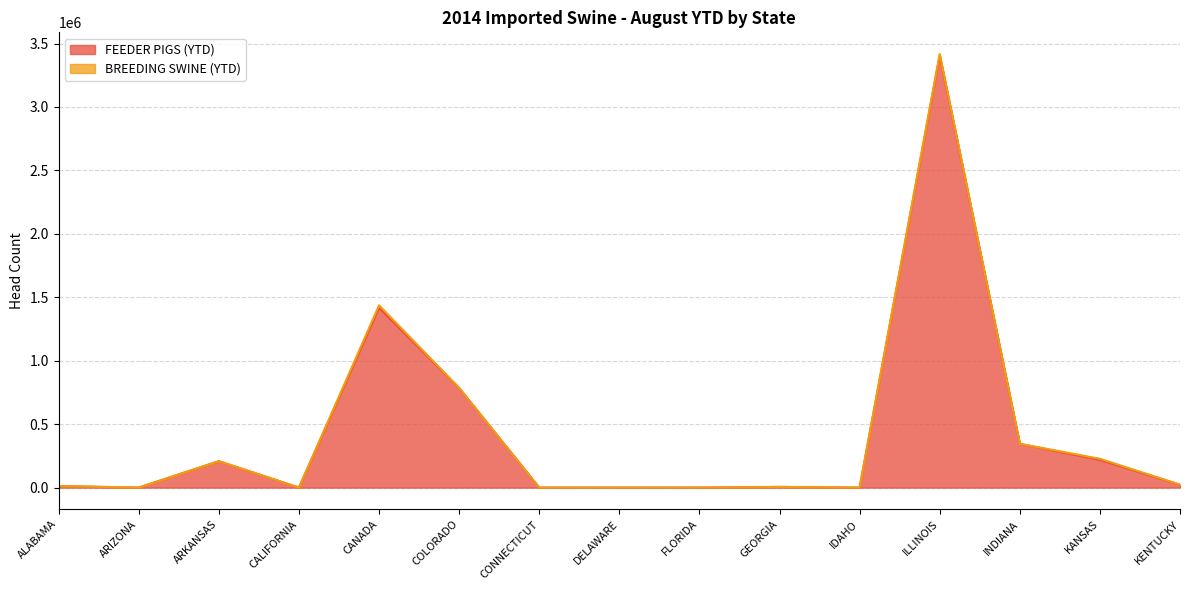

What is the label of the 5th point from the right?

IDAHO